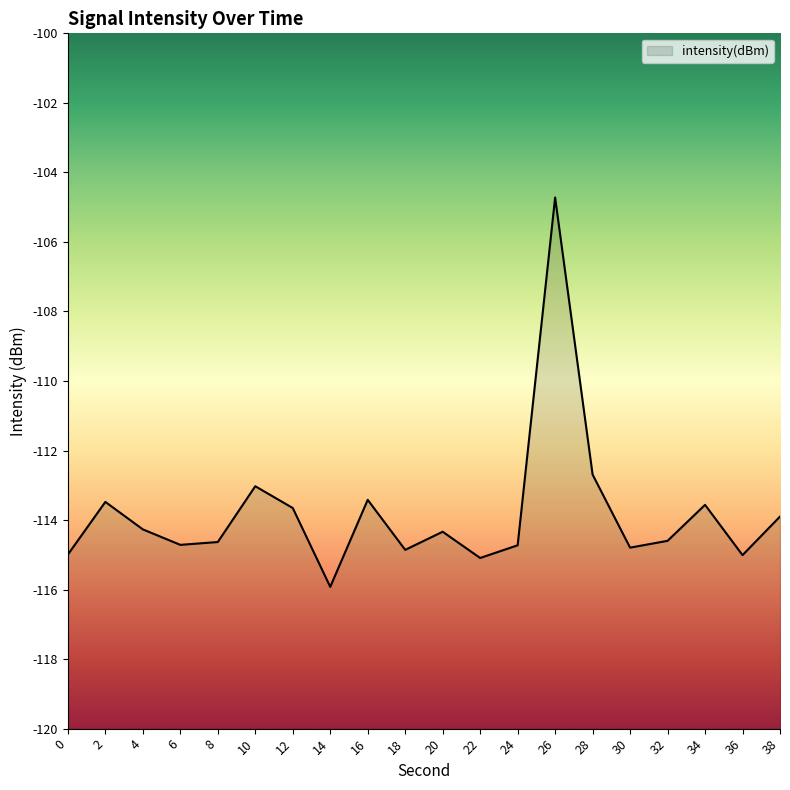

At which category does the data reach its first local valley?

6